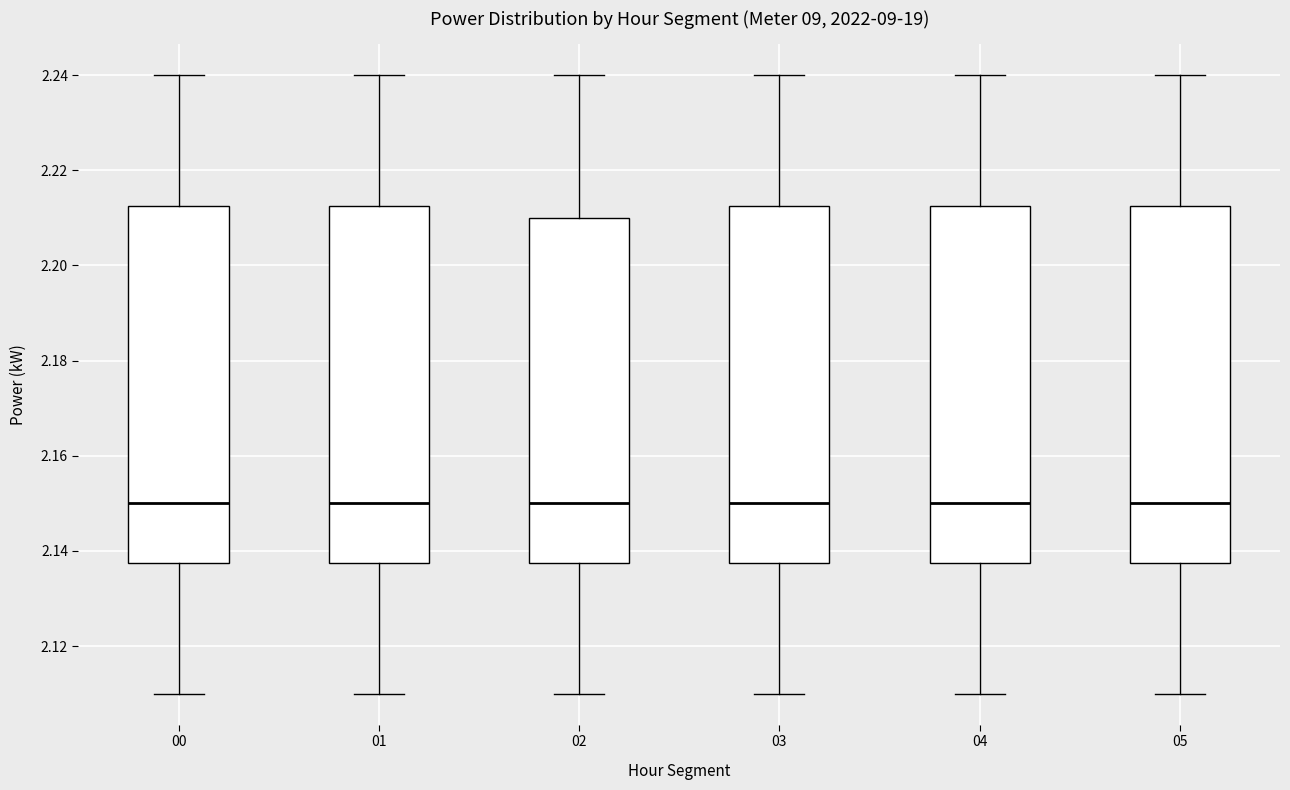

Reading left to right, transcribe this box plot: for each box, give where its median line is, the range the box spans, and where its two whiskers end, as read against the y-axis. The values are not printed on the chart, so give them approximately, as read against the axis.

00: median 2.150, box 2.138 to 2.212, whiskers 2.110 to 2.240
01: median 2.150, box 2.138 to 2.212, whiskers 2.110 to 2.240
02: median 2.150, box 2.138 to 2.210, whiskers 2.110 to 2.240
03: median 2.150, box 2.138 to 2.212, whiskers 2.110 to 2.240
04: median 2.150, box 2.138 to 2.212, whiskers 2.110 to 2.240
05: median 2.150, box 2.138 to 2.212, whiskers 2.110 to 2.240